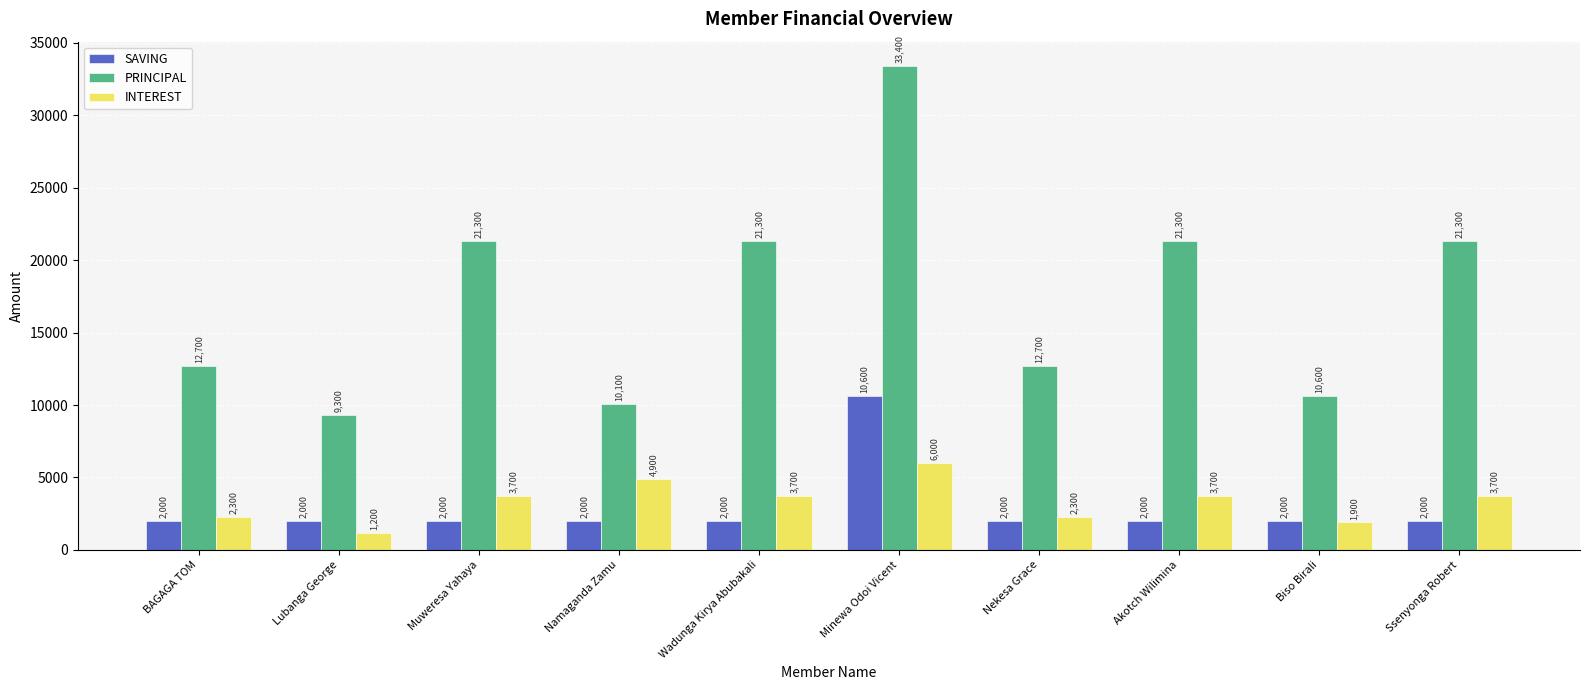

How many bars are there in total?

30